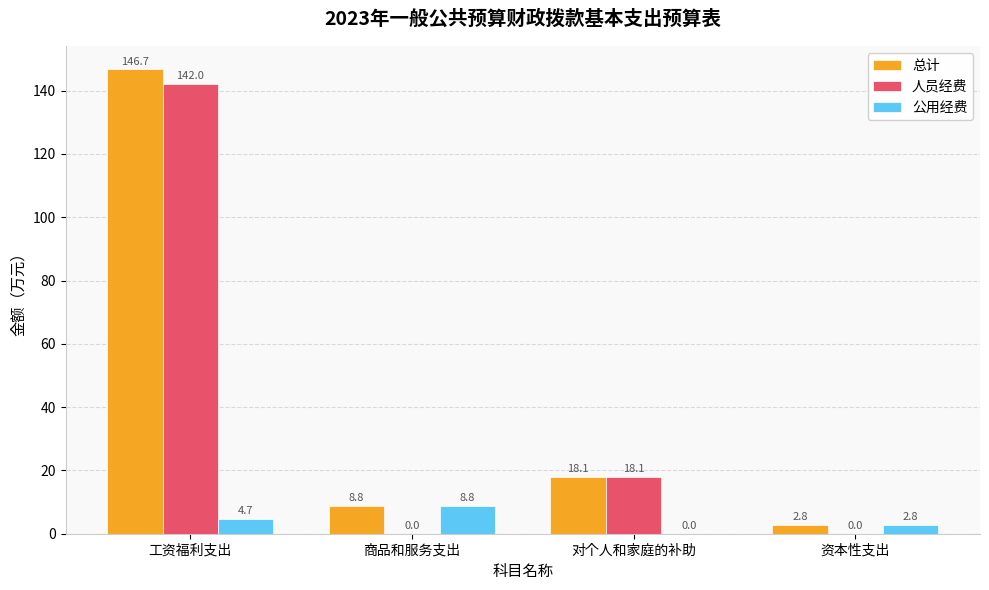

Where is 人员经费 nearest to the value 71?

对个人和家庭的补助